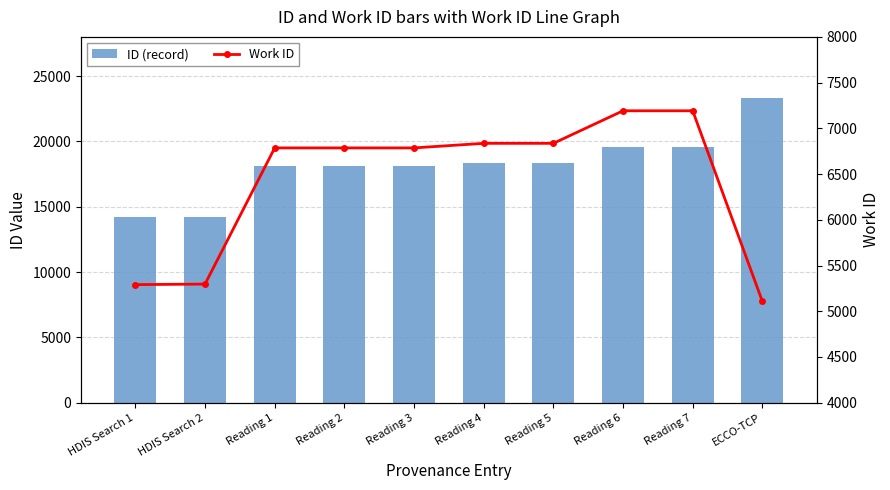

Reading left to right, extract all data points from this chart.

ID (record): HDIS Search 1=14211	HDIS Search 2=14225	Reading 1=18093	Reading 2=18094	Reading 3=18095	Reading 4=18353	Reading 5=18354	Reading 6=19596	Reading 7=19597	ECCO-TCP=23286
Work ID: HDIS Search 1=5291	HDIS Search 2=5297	Reading 1=6786	Reading 2=6786	Reading 3=6786	Reading 4=6836	Reading 5=6836	Reading 6=7192	Reading 7=7192	ECCO-TCP=5107